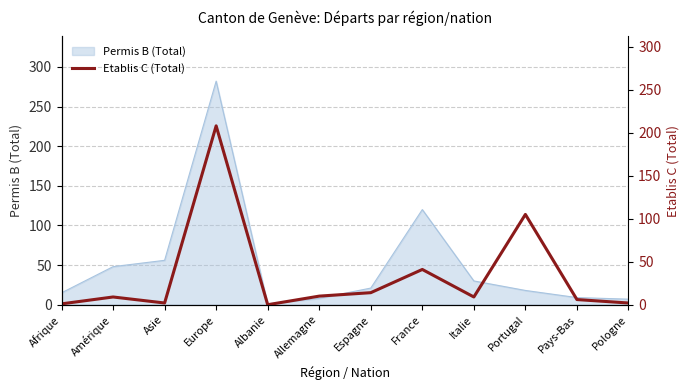

True or false: the data shows 2 at Asie.

True